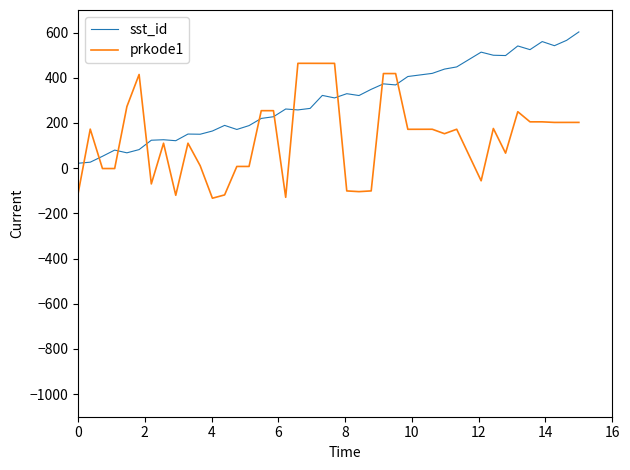

What is the greatest value displayed?

603.0